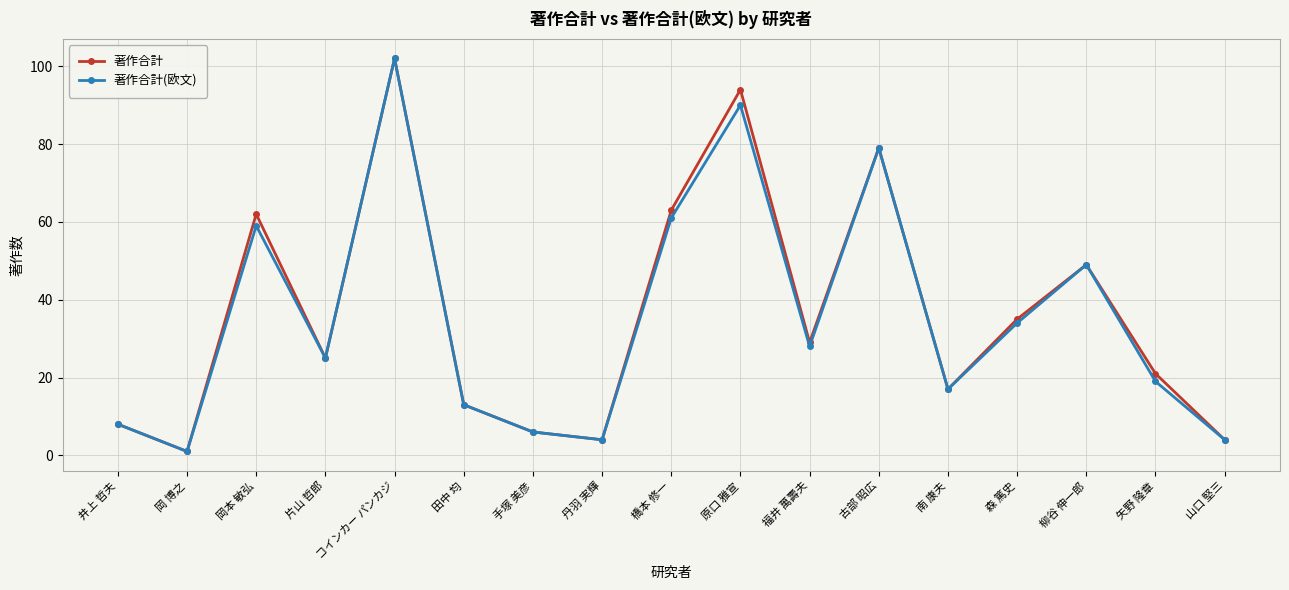

Between 原口 雅宣 and 森 篤史, which series saw the biggest shift?

著作合計